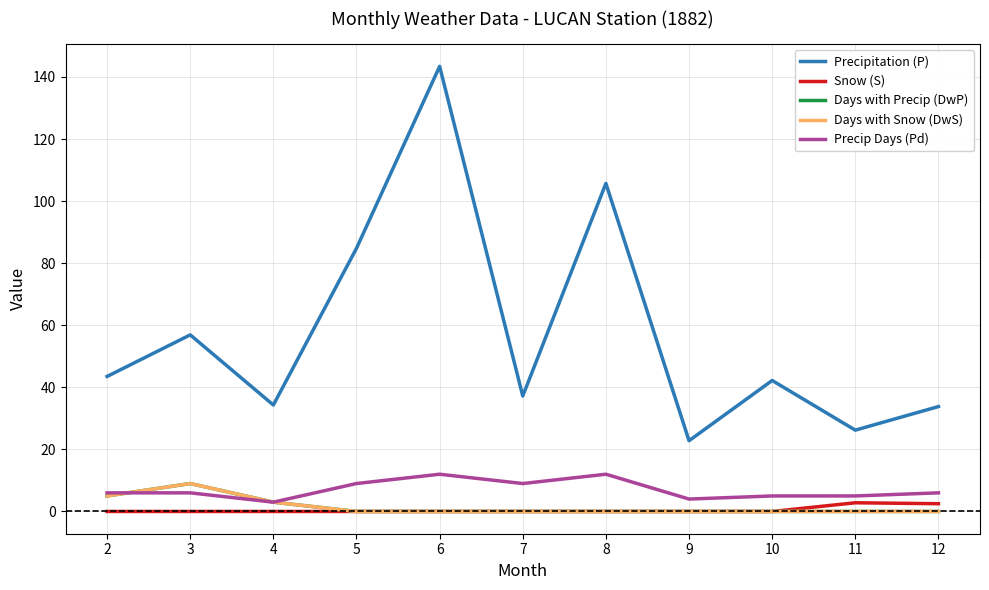

At how many categories does at least one series exceed 134?

1